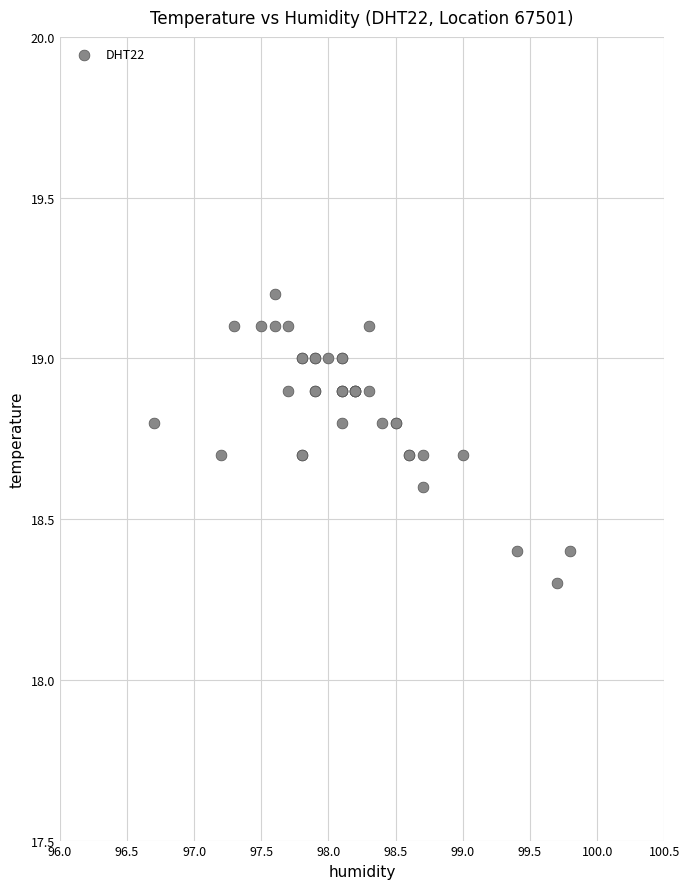

What Y value in the scatter plot is closest to 18?

18.3